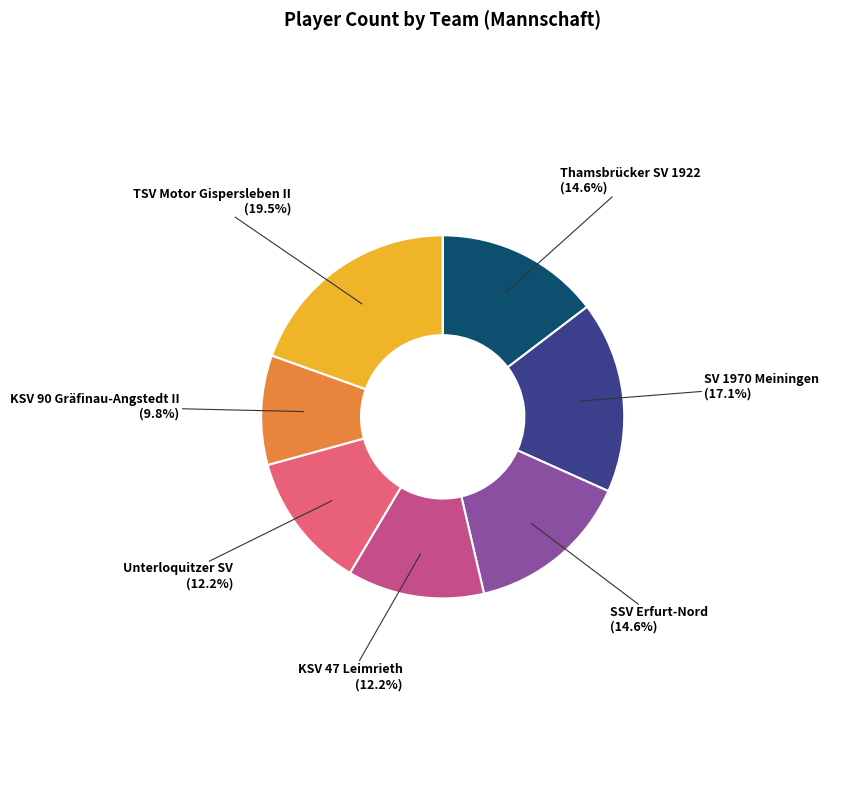

Which has a higher value, SV 1970 Meiningen or SSV Erfurt-Nord?

SV 1970 Meiningen